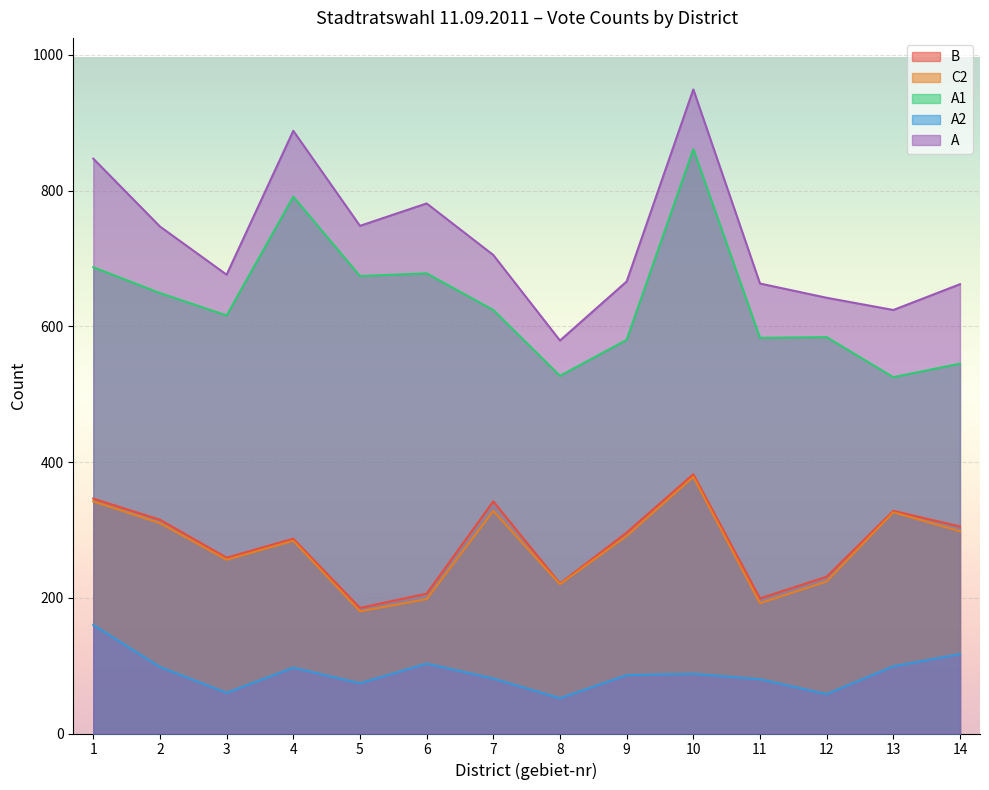

What is the highest value of the A1 series?

861